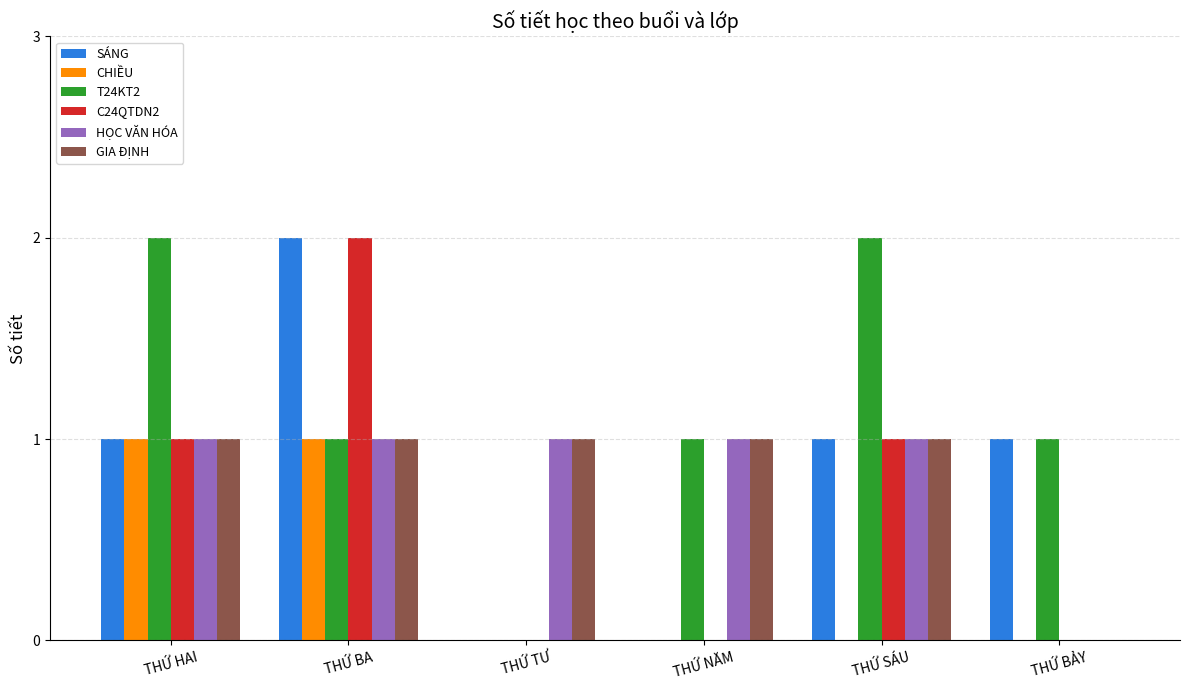

Which series has the largest total across all categories?

T24KT2